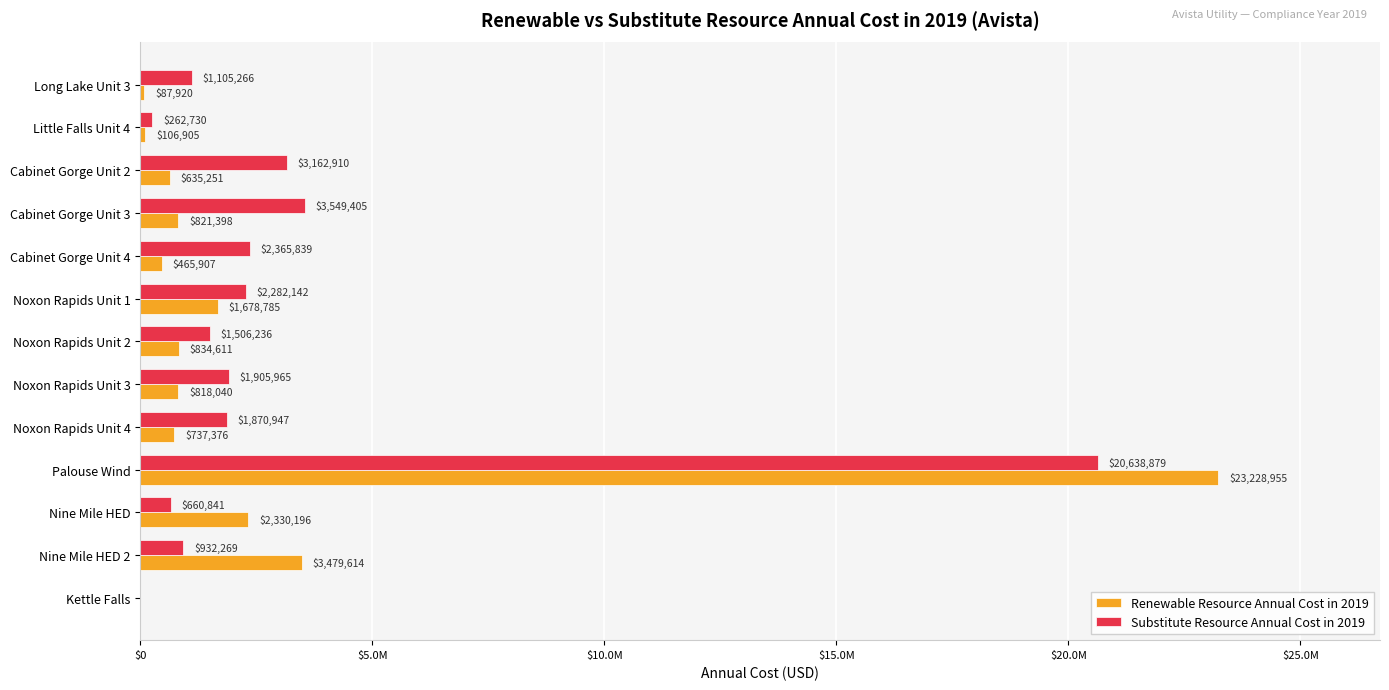

Reading left to right, transcribe all the data shown in this chart.

Renewable Resource Annual Cost in 2019: 87920.2	106904.7	635250.9	821398.2	465906.7	1678784.6	834610.9	818040.1	737375.7	23228955.0	2330195.5	3479613.5	0.0
Substitute Resource Annual Cost in 2019: 1105266.0	262730.0	3162910.0	3549405.0	2365839.0	2282142.0	1506236.0	1905965.0	1870947.0	20638879.0	660841.0	932269.2	0.0